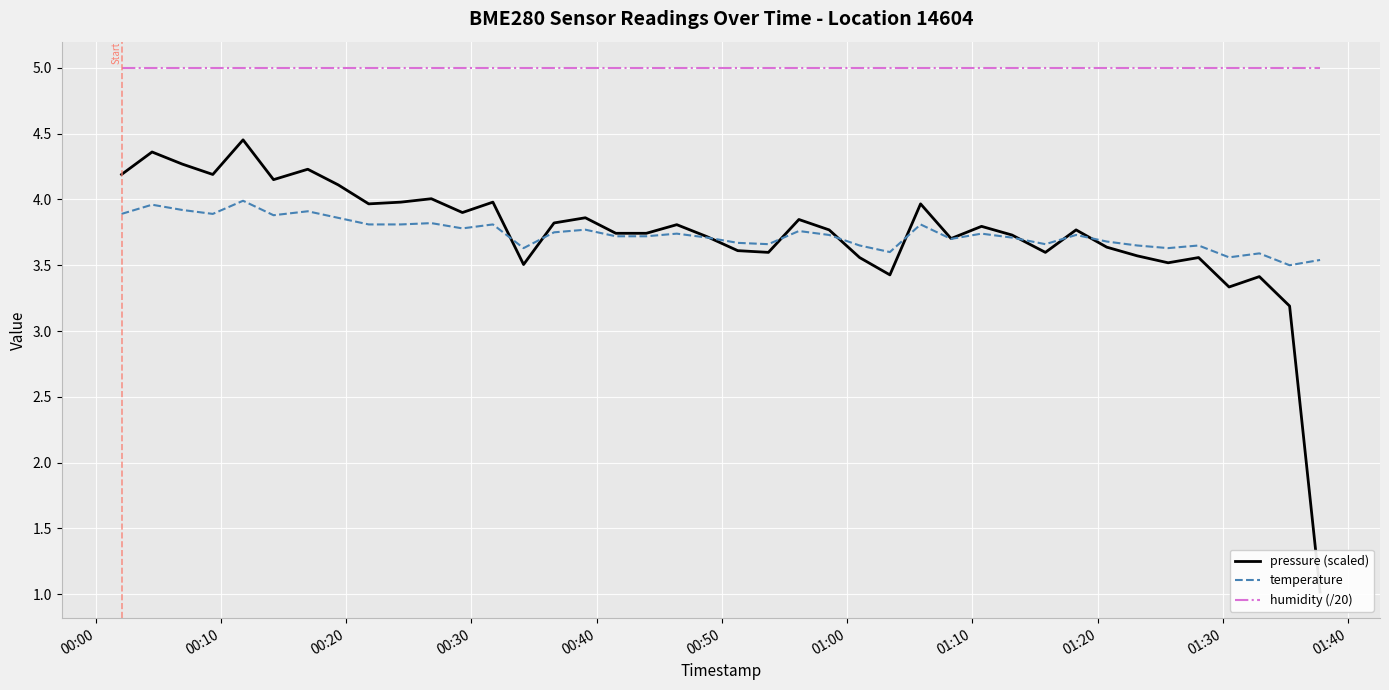

True or false: humidity (/20) and temperature cross at least once.

False